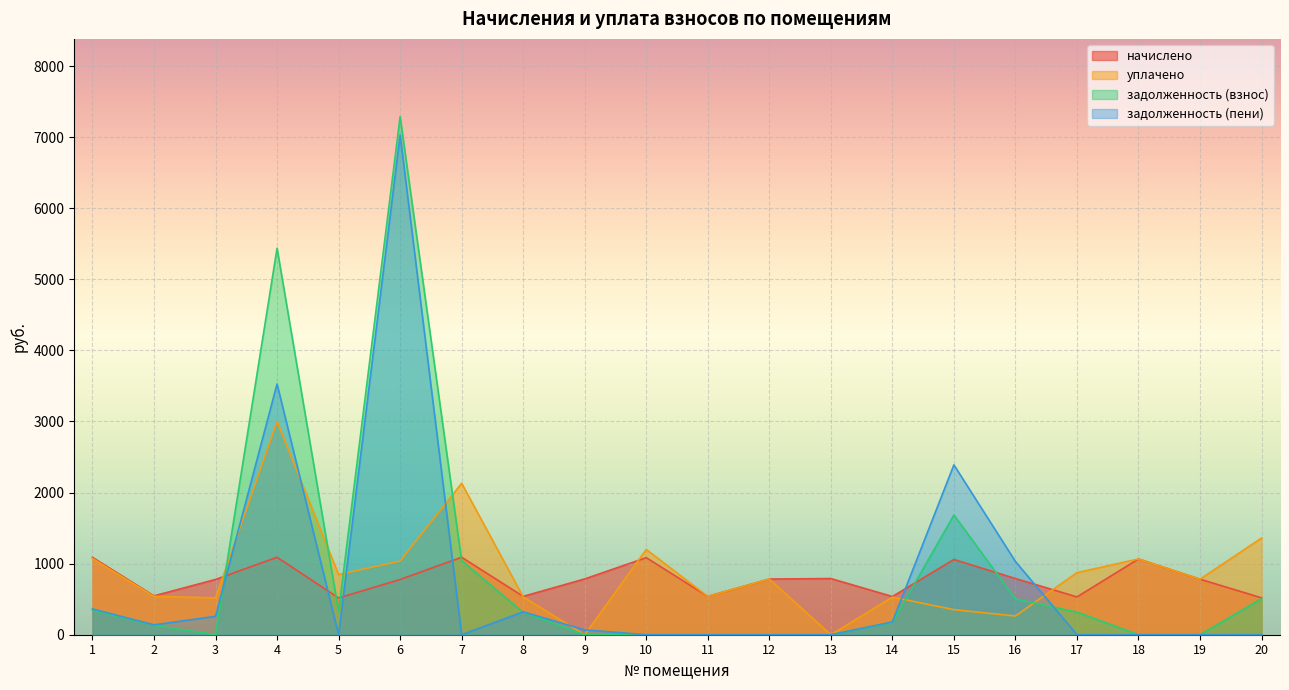

In задолженность (пени), how many points are lower than both neighbors (excluding endpoints)?

4